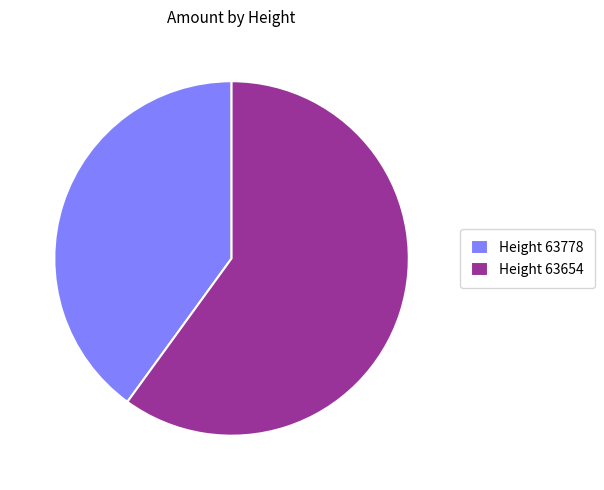

How many segments does this pie chart have?

2